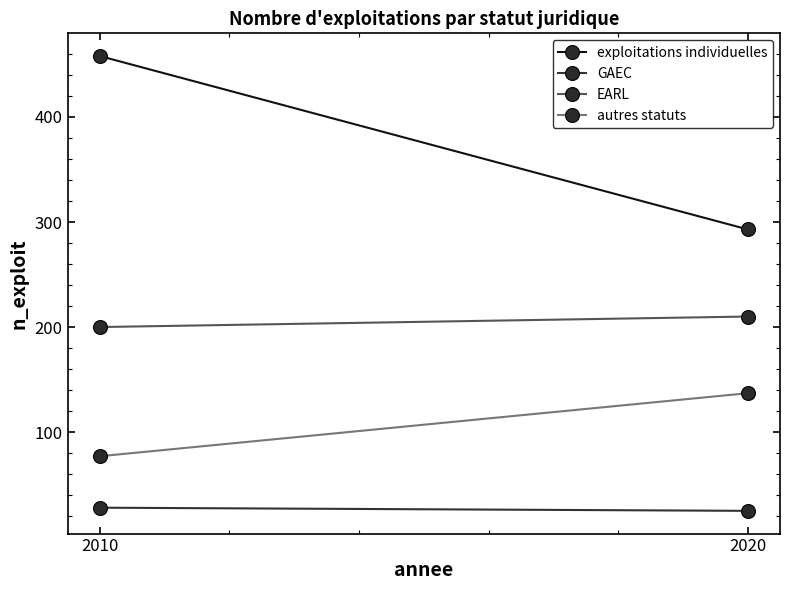

At 2020, list the series in order from smallest to largest.

GAEC, autres statuts, EARL, exploitations individuelles